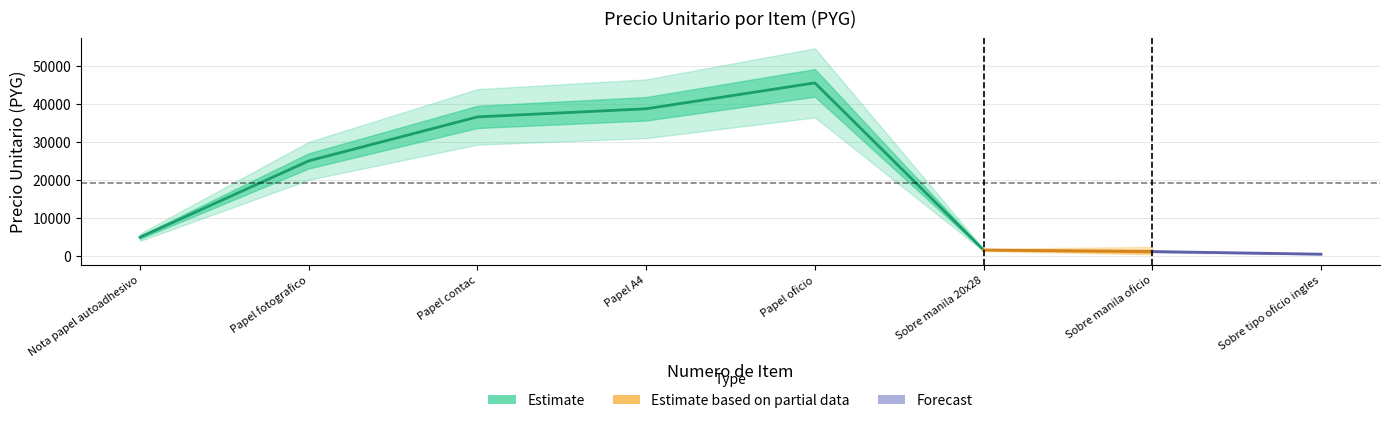

Approximately how many times larger is the value at 5 compared to 8?

116.3